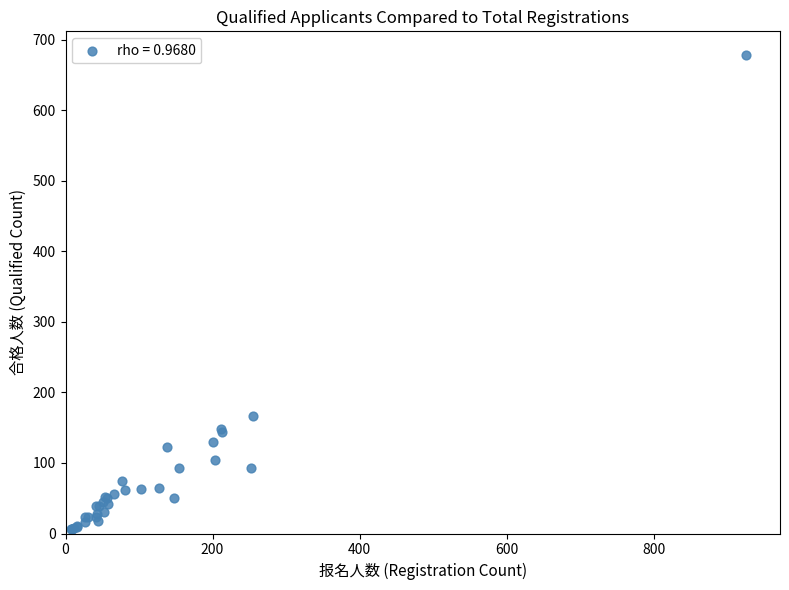

What Y value in the scatter plot is closest to 342?

167